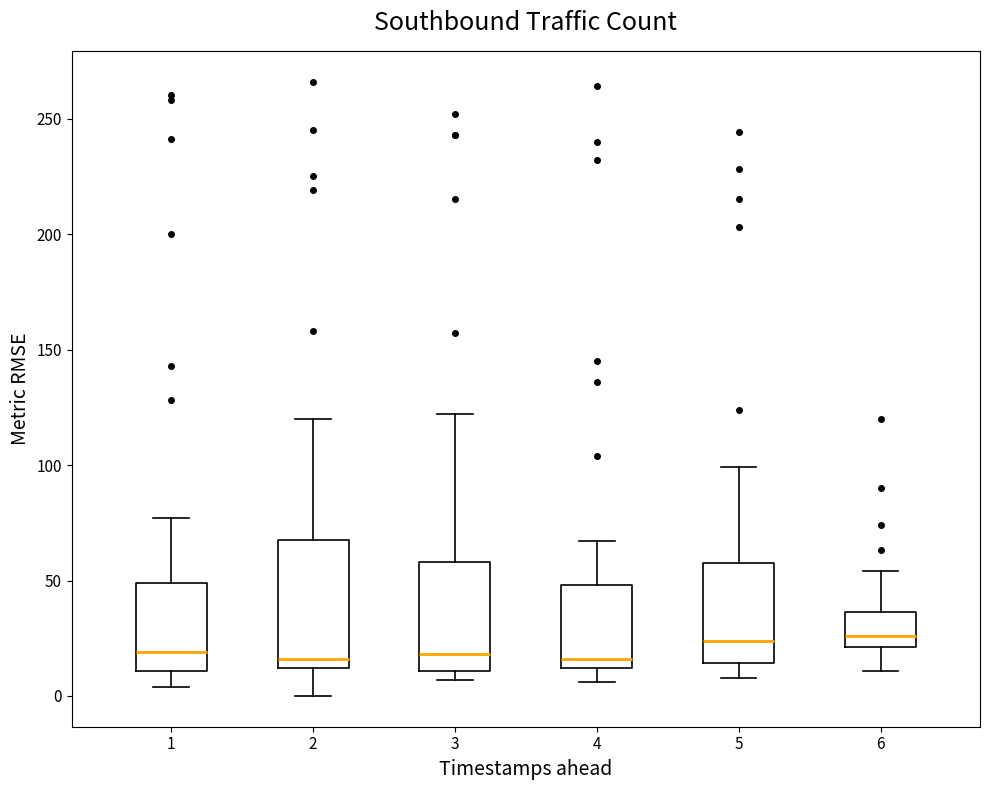

Reading left to right, read every box against the y-axis: the position of its median line, the range the box covers, and the ends of its whiskers. The values are not printed on the chart, so give them approximately, as read against the axis.

1: median 20, box 10 to 50, whiskers 5 to 75
2: median 15, box 10 to 70, whiskers 0 to 120
3: median 20, box 10 to 60, whiskers 5 to 120
4: median 15, box 10 to 50, whiskers 5 to 65
5: median 25, box 15 to 60, whiskers 10 to 100
6: median 25, box 20 to 35, whiskers 10 to 55